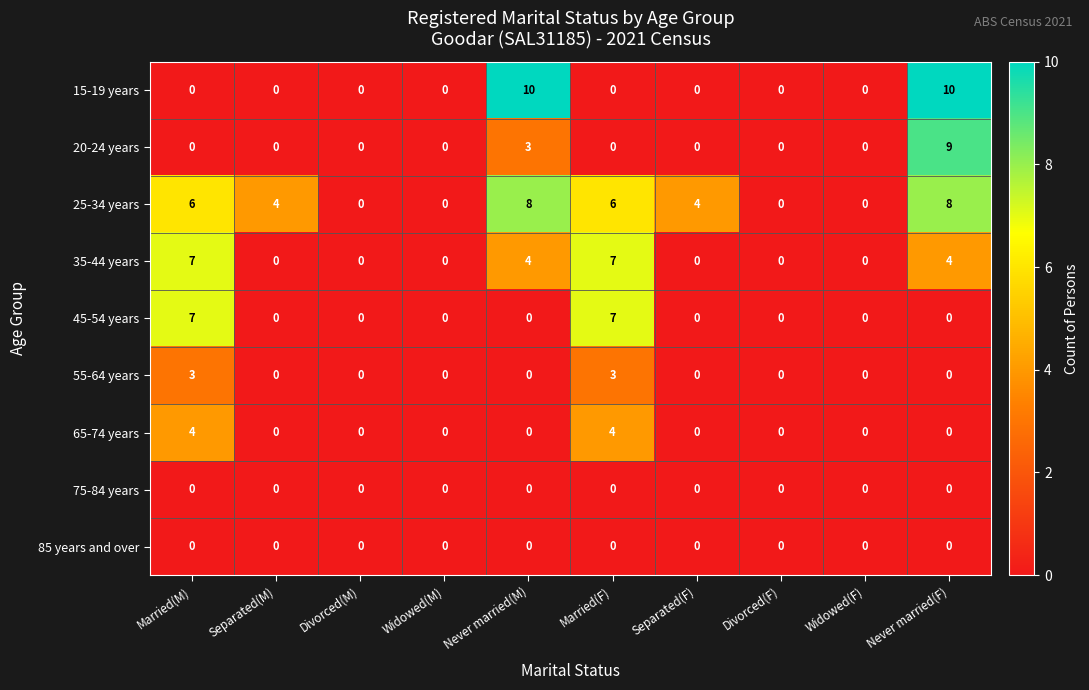

What is the difference between the second highest and second lowest values in the 15-19 years series?

10